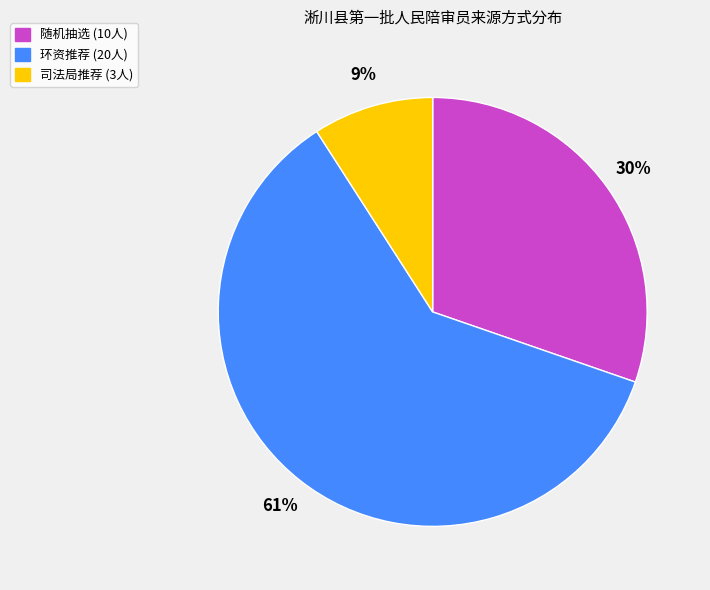

Does any single category account for the majority?

Yes